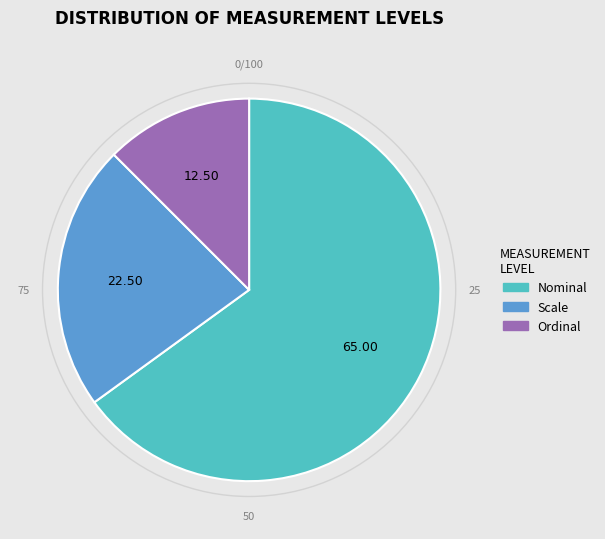

Which category has the biggest portion of the pie?

Nominal